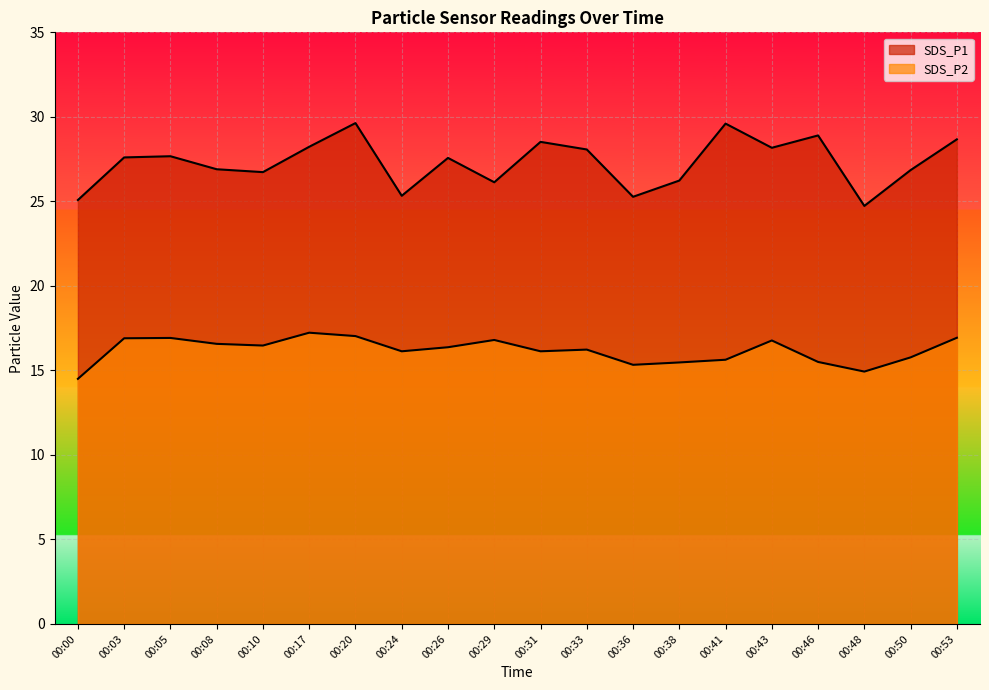

How many interior local valleys does the SDS_P1 series have?

6